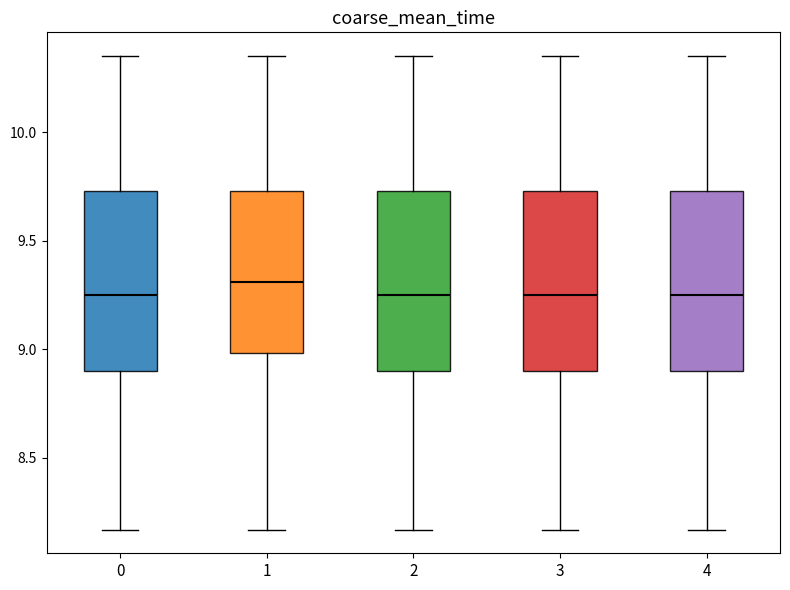

Reading left to right, transcribe this box plot: for each box, give where its median line is, the range the box spans, and where its two whiskers end, as read against the y-axis. The values are not printed on the chart, so give them approximately, as read against the axis.

0: median 9.25, box 8.90 to 9.75, whiskers 8.15 to 10.35
1: median 9.30, box 9.00 to 9.75, whiskers 8.15 to 10.35
2: median 9.25, box 8.90 to 9.75, whiskers 8.15 to 10.35
3: median 9.25, box 8.90 to 9.75, whiskers 8.15 to 10.35
4: median 9.25, box 8.90 to 9.75, whiskers 8.15 to 10.35